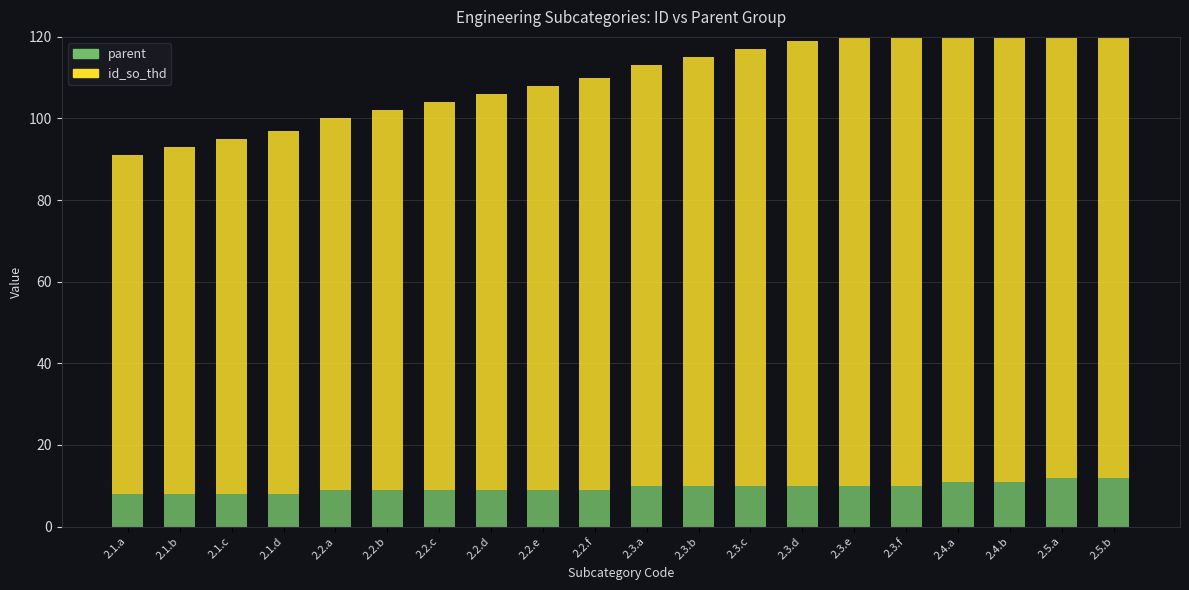

What is the label of the 1st bar from the right?

2.5.b